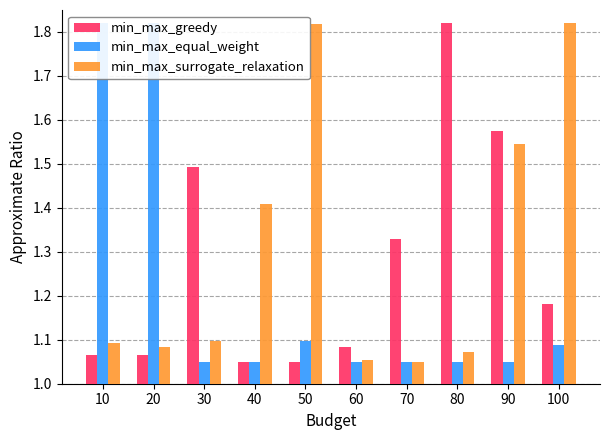

How many bars are there in each group?

3